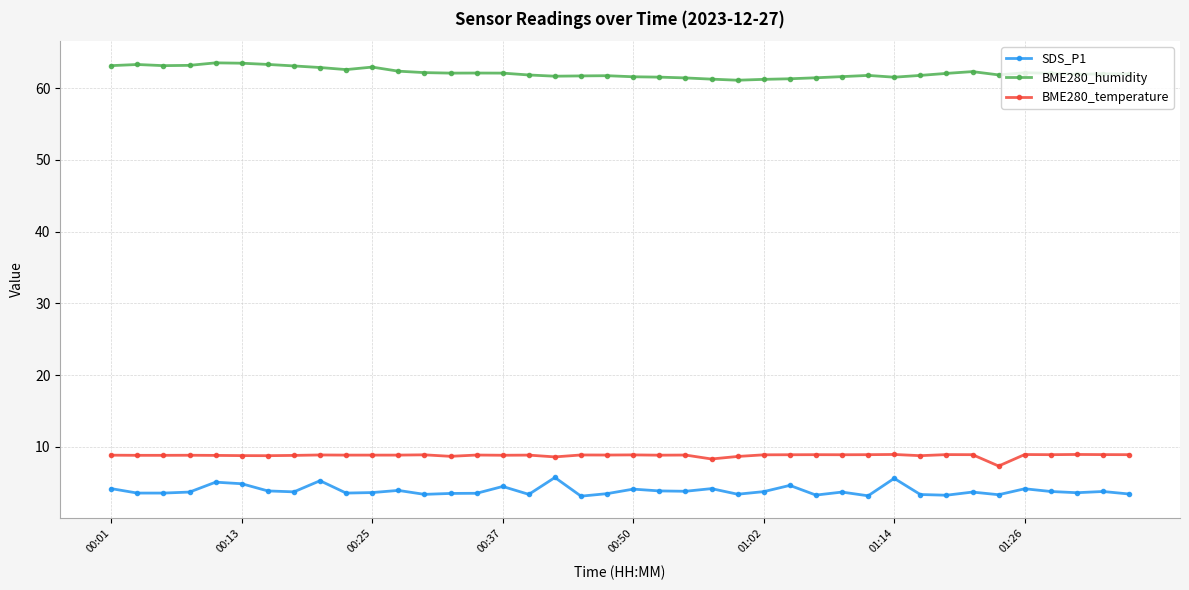

Does the chart have visible grid lines?

Yes